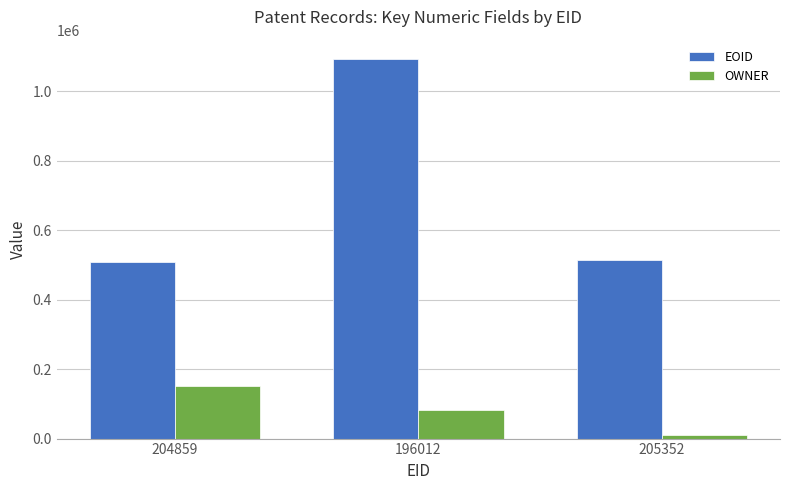

What are all the series names shown in the legend?

EOID, OWNER